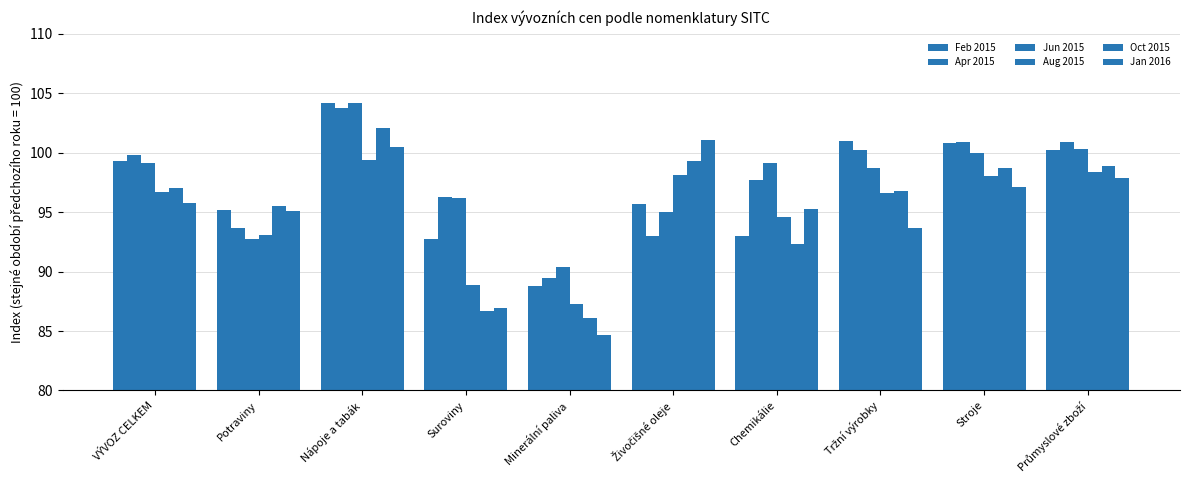

The Apr 2015 series shows 140.5 at Průmyslové zboží. True or false?

False